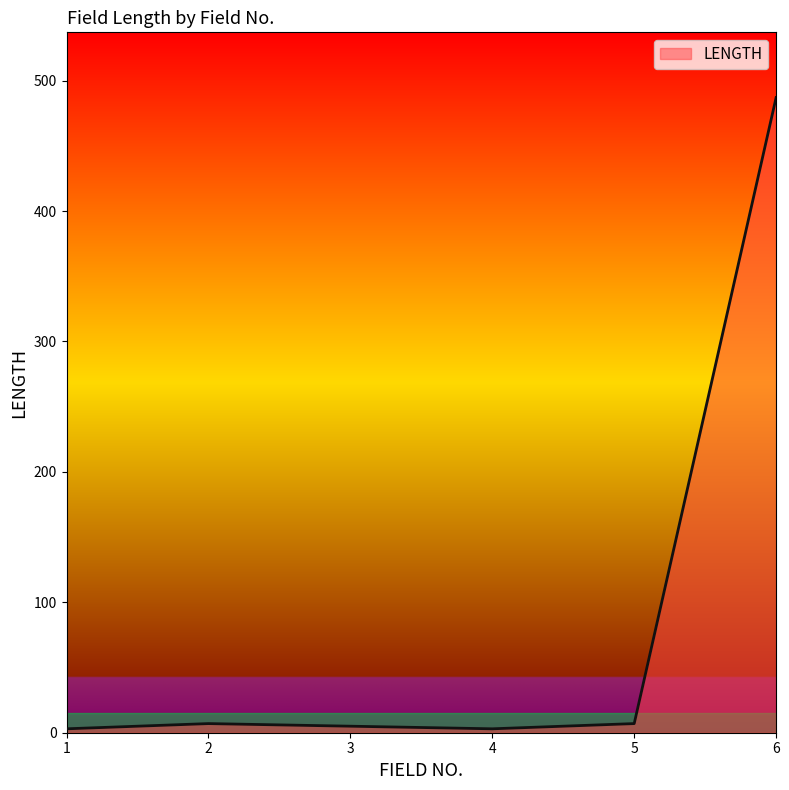

What is the sum of all values?

512